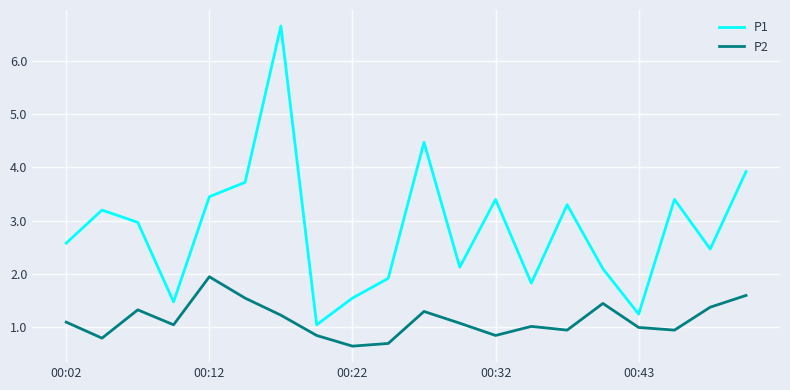

Which series has the widest spread of values?

P1